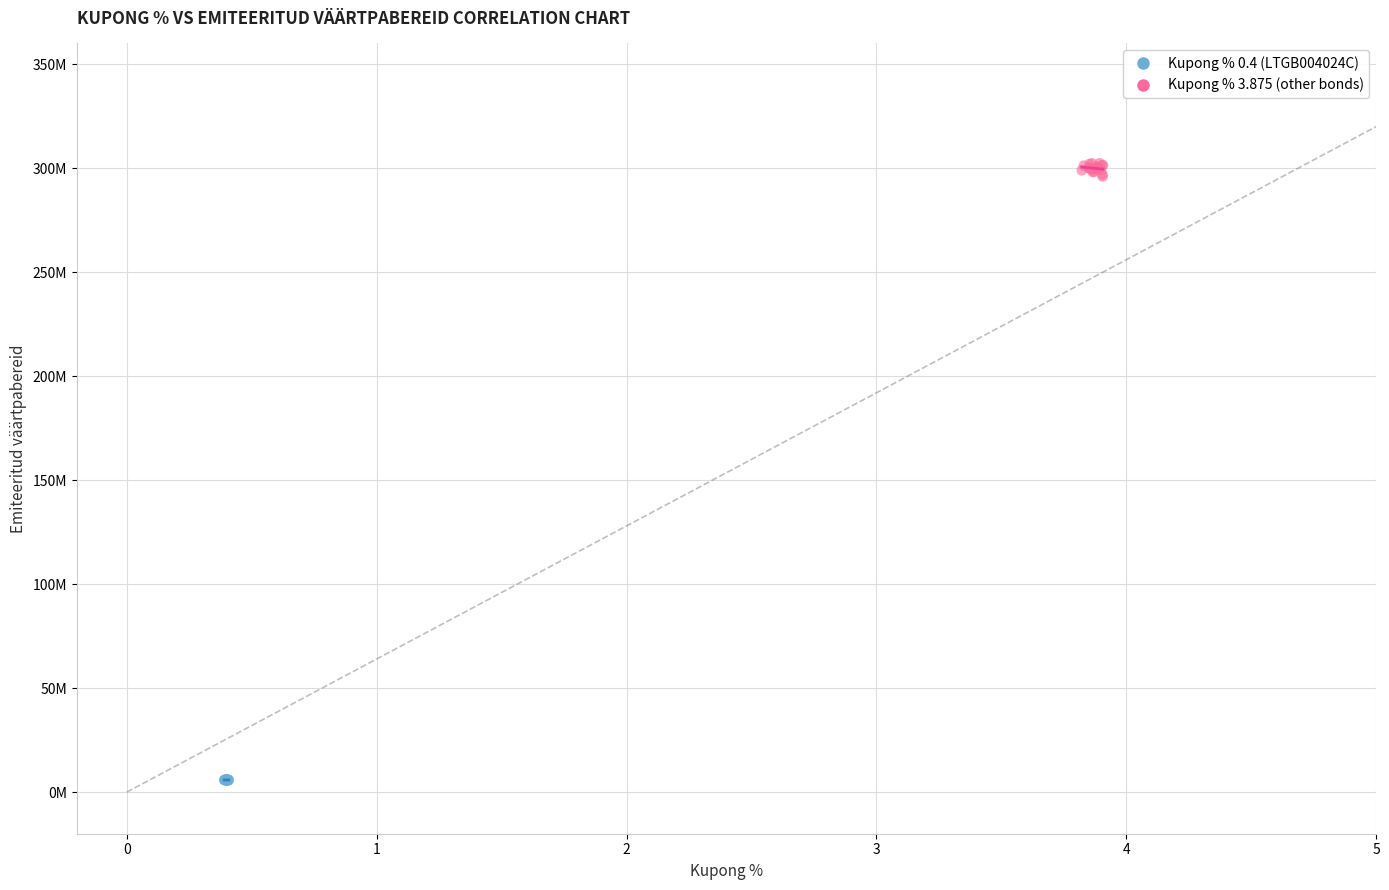

Which series contains the highest Y value?

Kupong % 3.875 (other bonds)